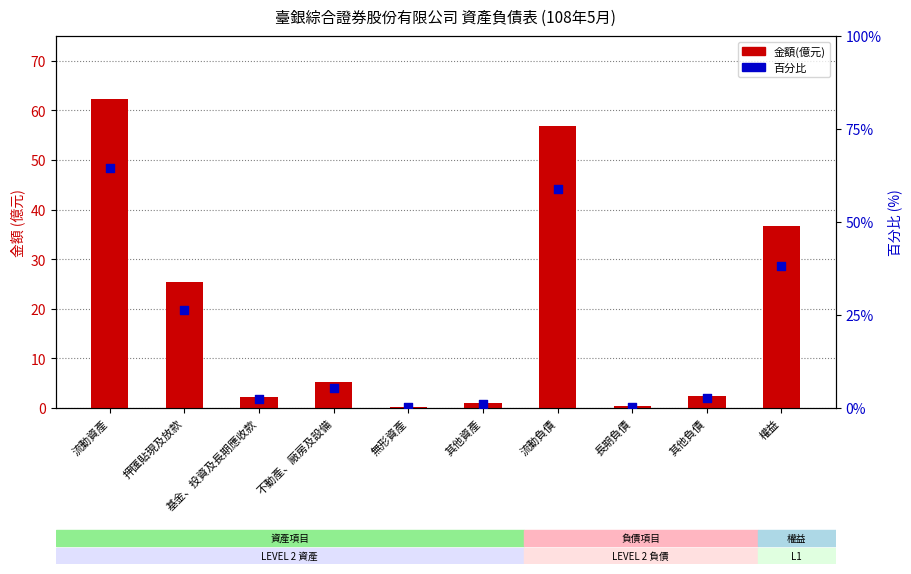

Which series has the widest spread of Y values?

百分比